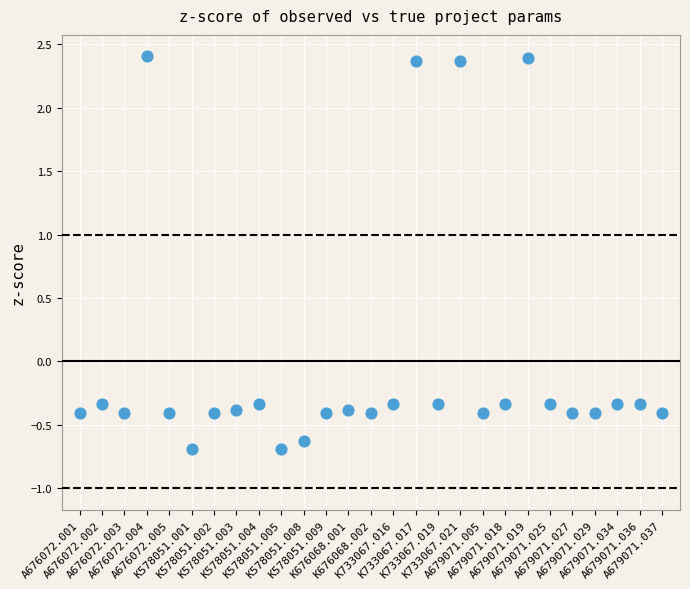

What is the range of Y values (max minus min)?

3.1